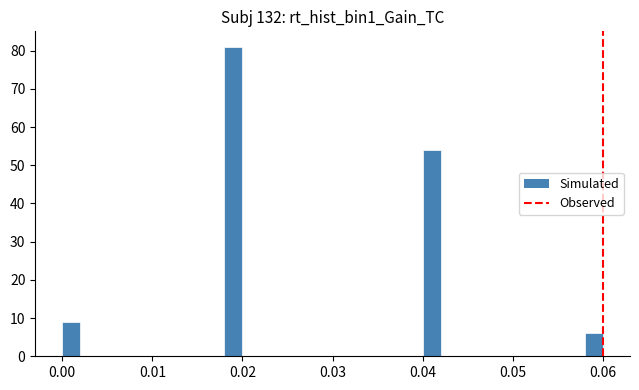

Read against the x-axis, roughly where is the centre of the tallest bar?

0.019